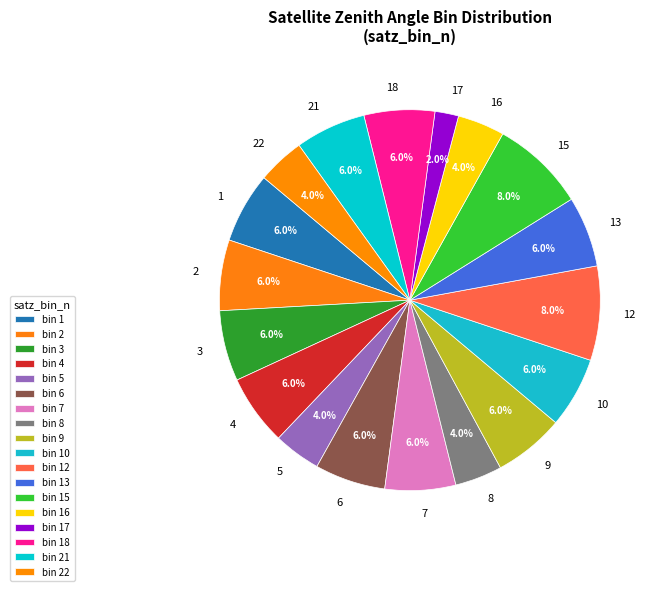

Does 1 represent more than half of the total?

No